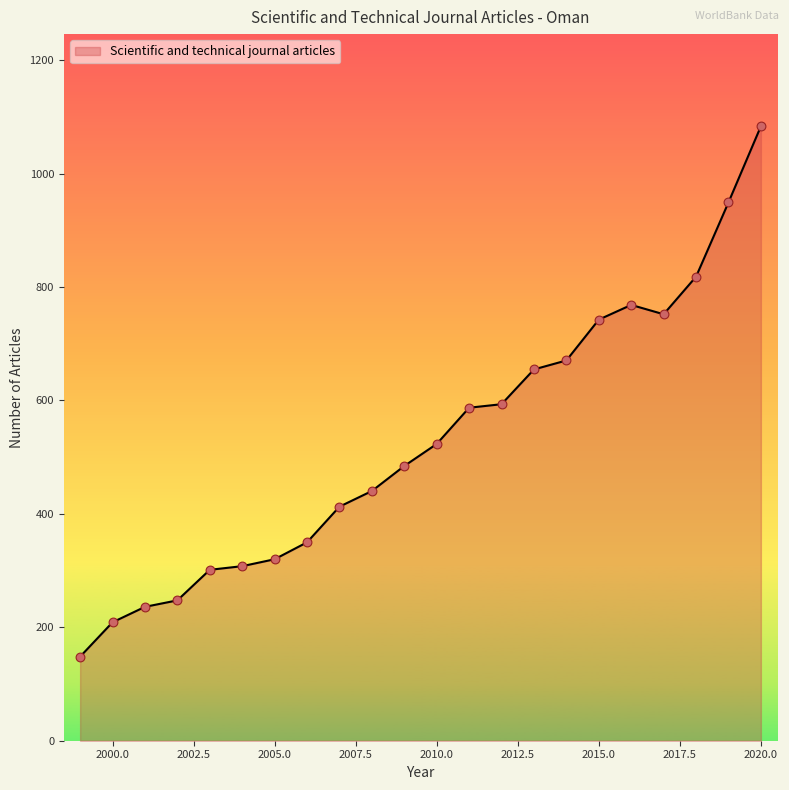

What is the difference between the maximum and minimum values?

935.1